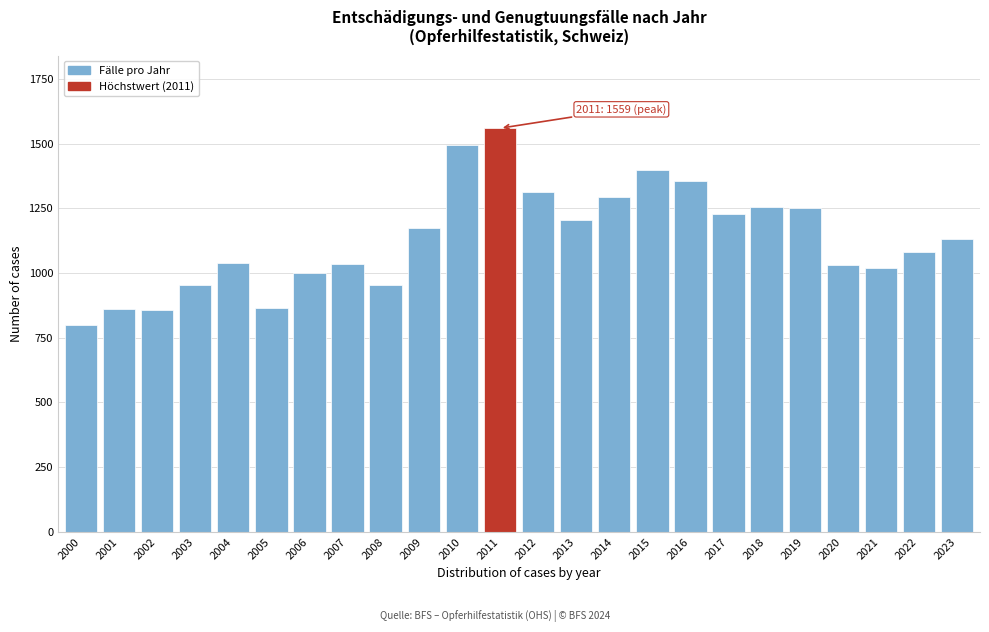

The value at 2006 is 1000. True or false?

True